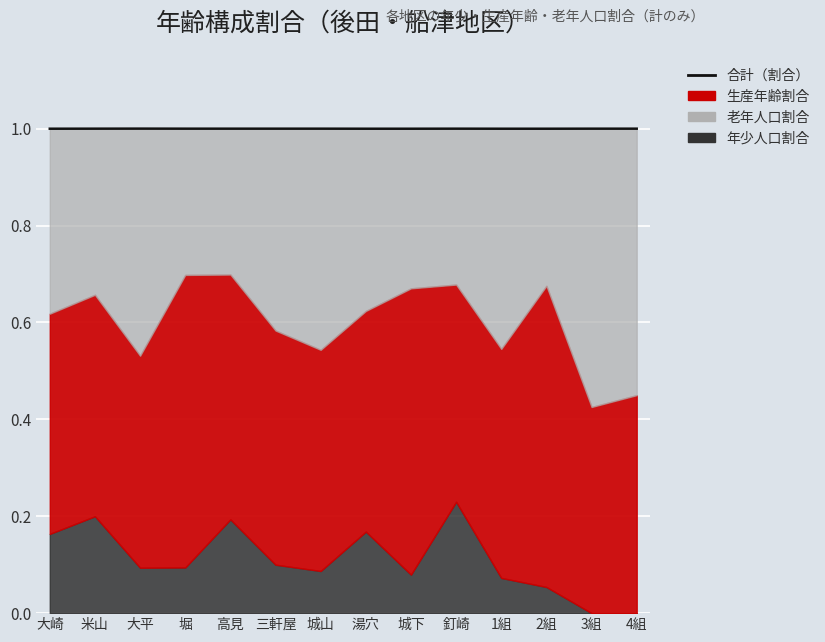

What is the minimum value shown in the chart?

1.0